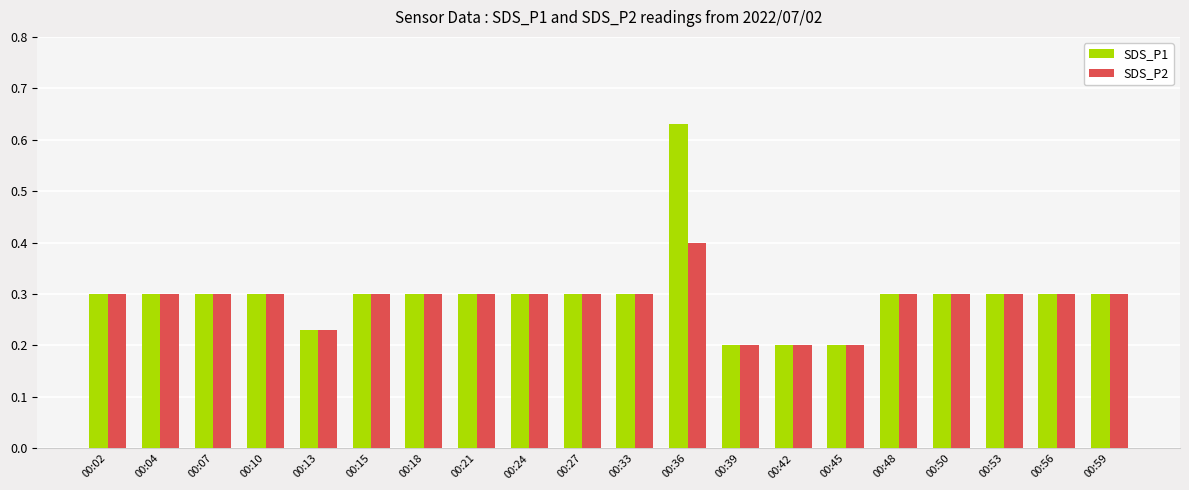

What is the sum of all SDS_P2 values?

5.7